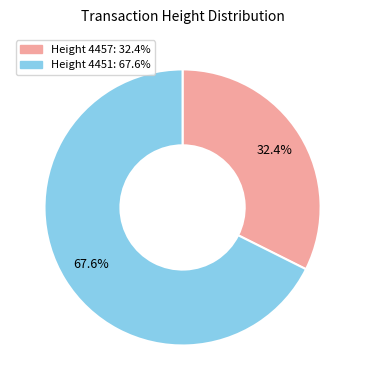

How many slices are in this pie chart?

2